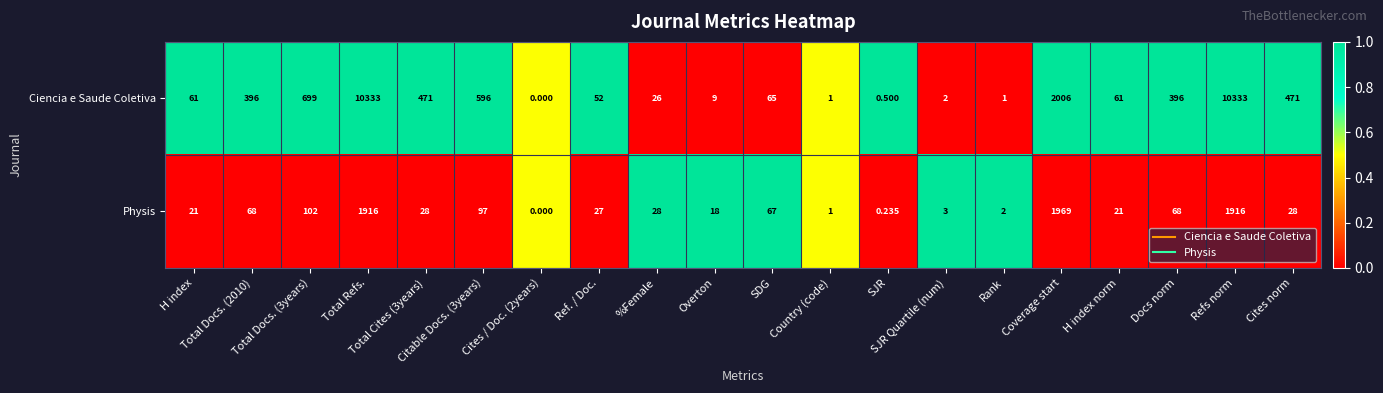

What is the maximum value shown in the chart?

10333.0